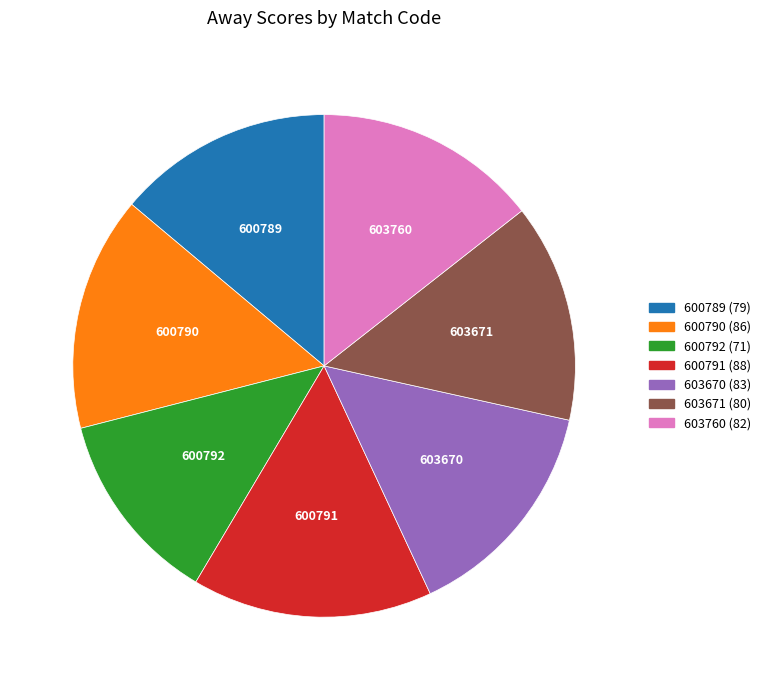

Is it true that 603670 is 15% of the pie?

True